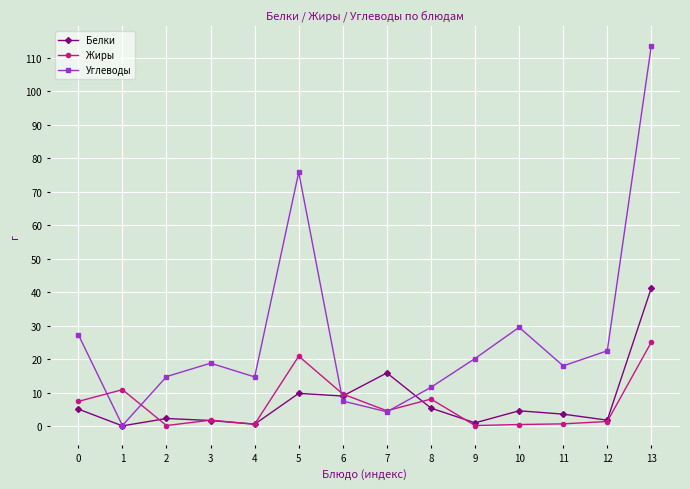

True or false: Белки has more than 0 interior local peaks.

True